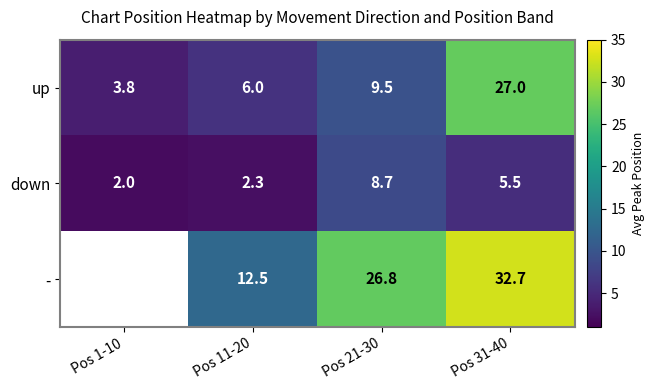

At which label does down first exceed 5?

Pos 21-30